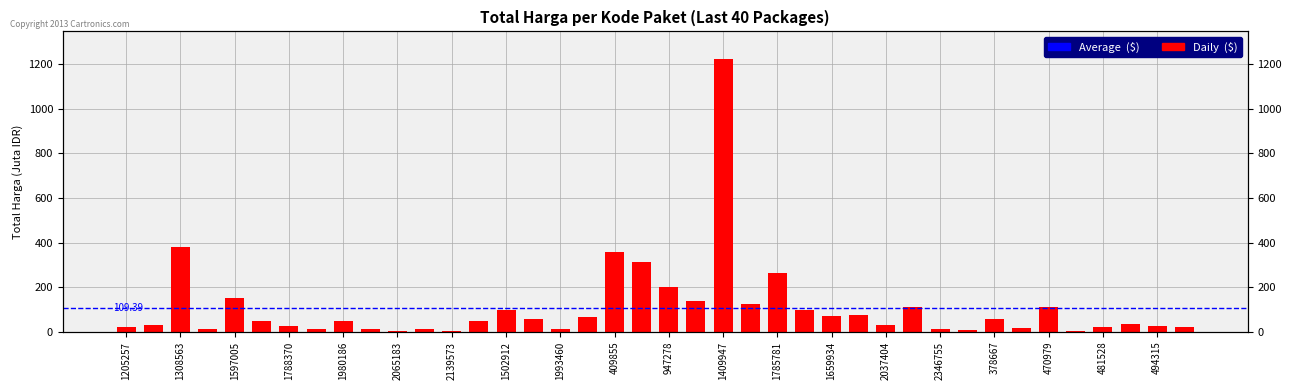

Count the number of values greater than 48.

21